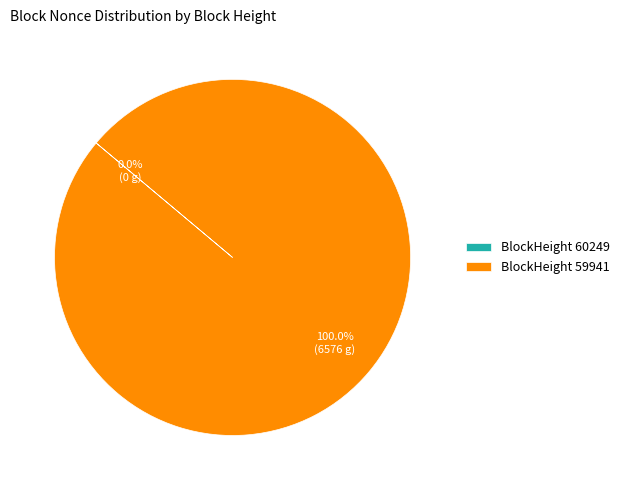

Is there a majority slice in this chart?

Yes